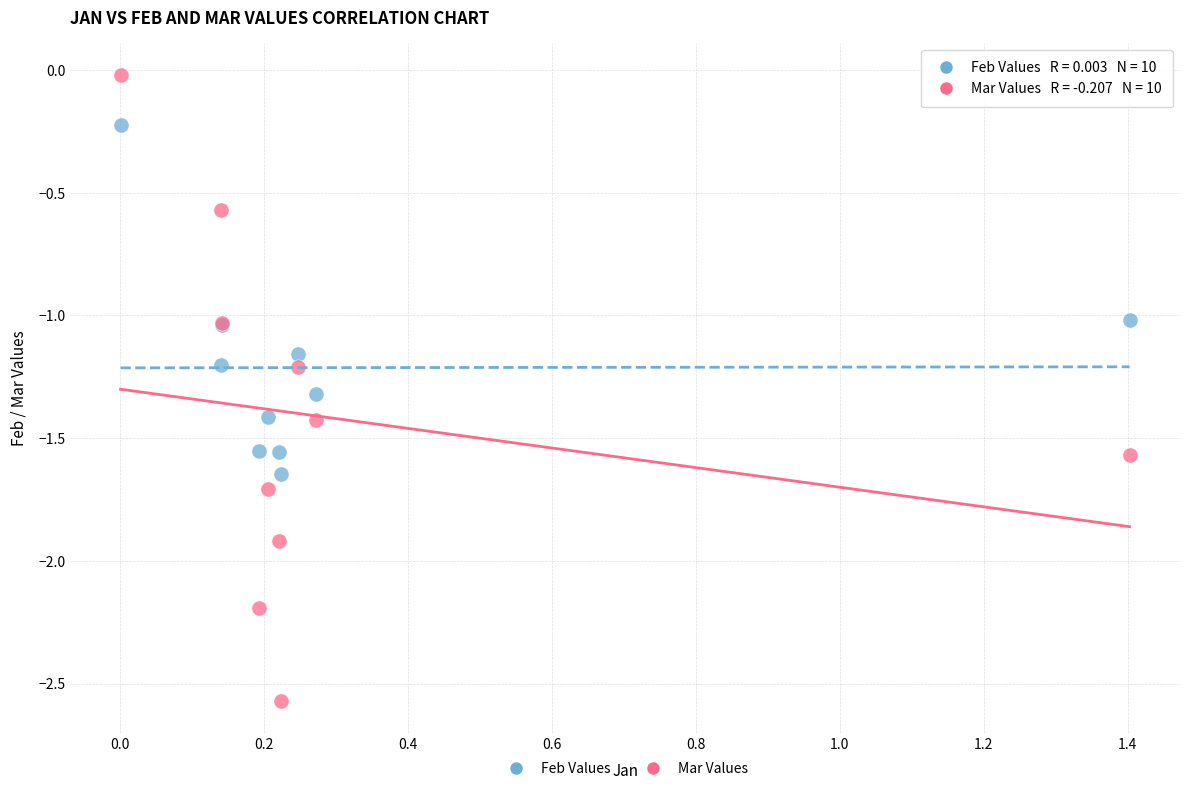

Which series has the widest spread of Y values?

Mar Values